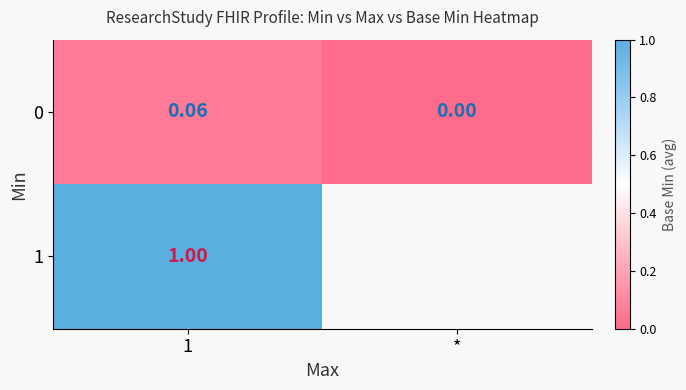

At which label is 0 closest to 0?

*